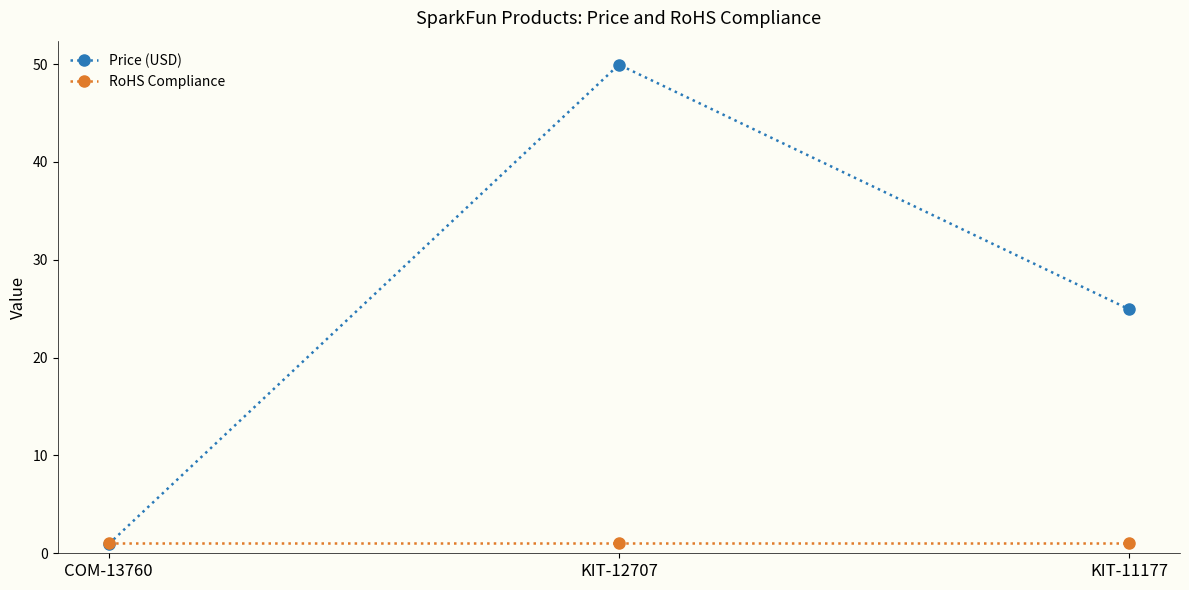

List the series in order of their overall mean, lowest first.

RoHS Compliance, Price (USD)